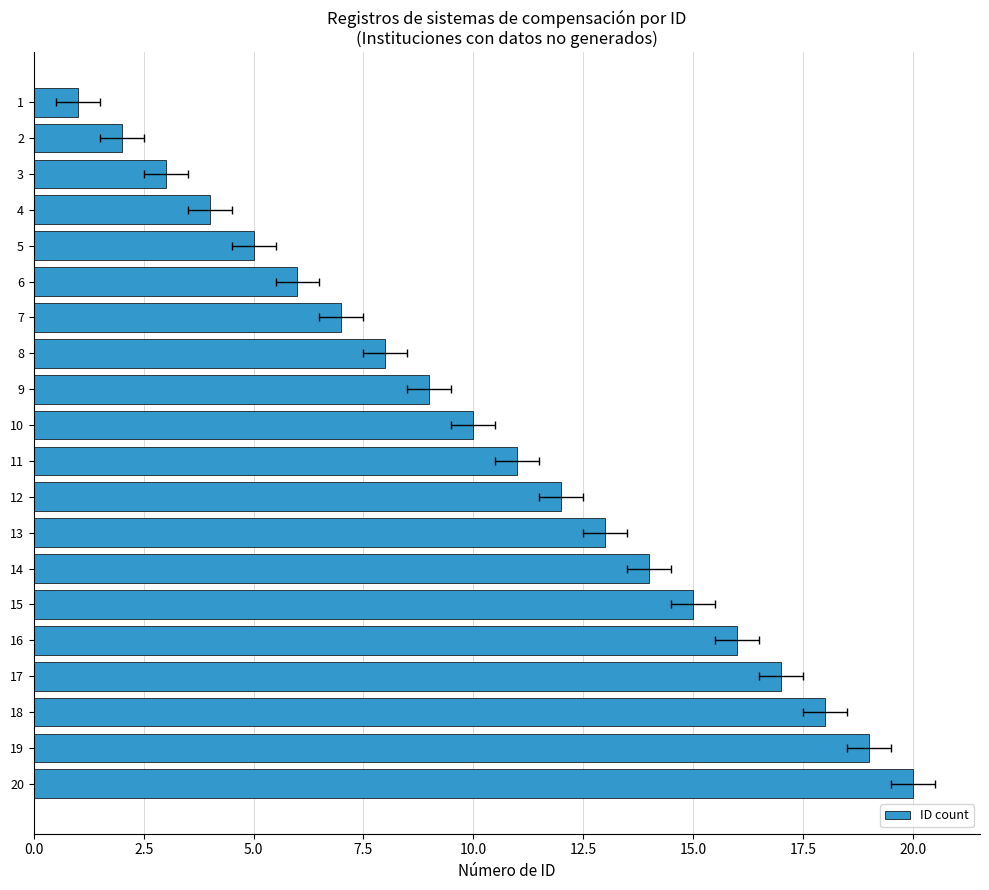

What is the average value?

10